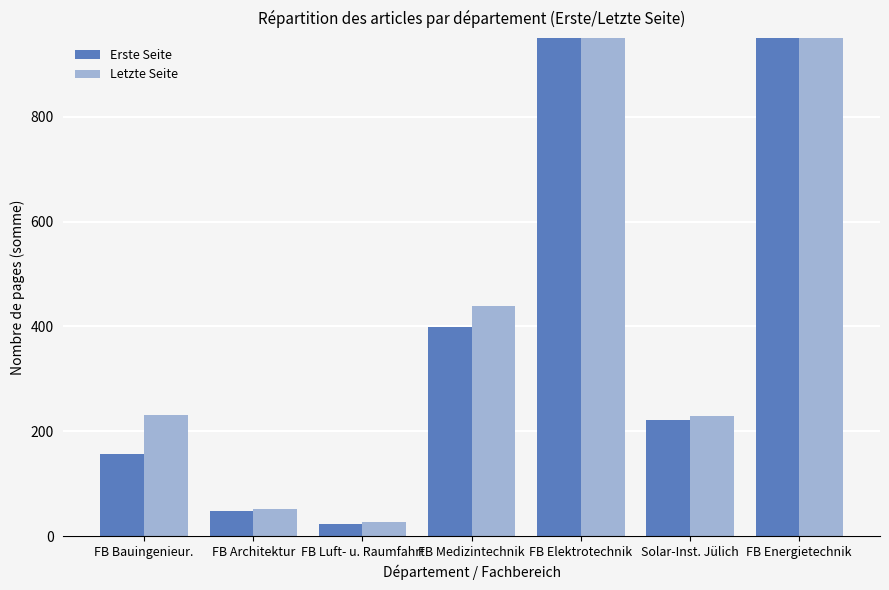

What position from the left is FB Elektrotechnik?

5